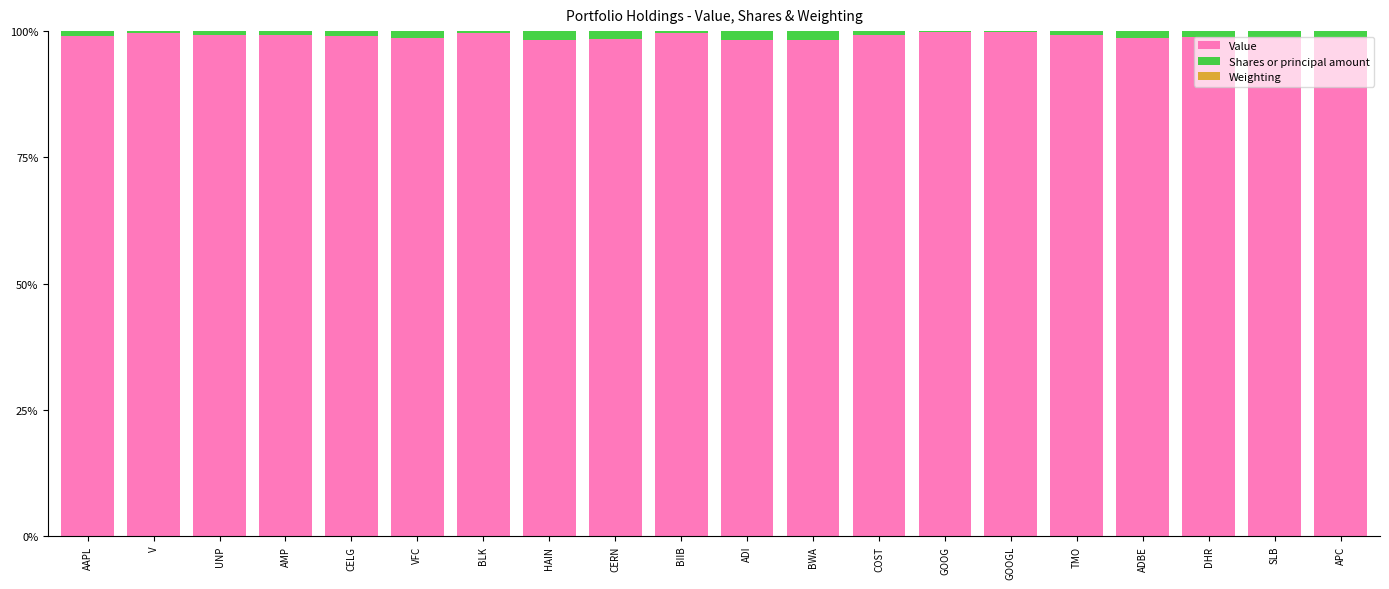

Are the bars horizontal?

No